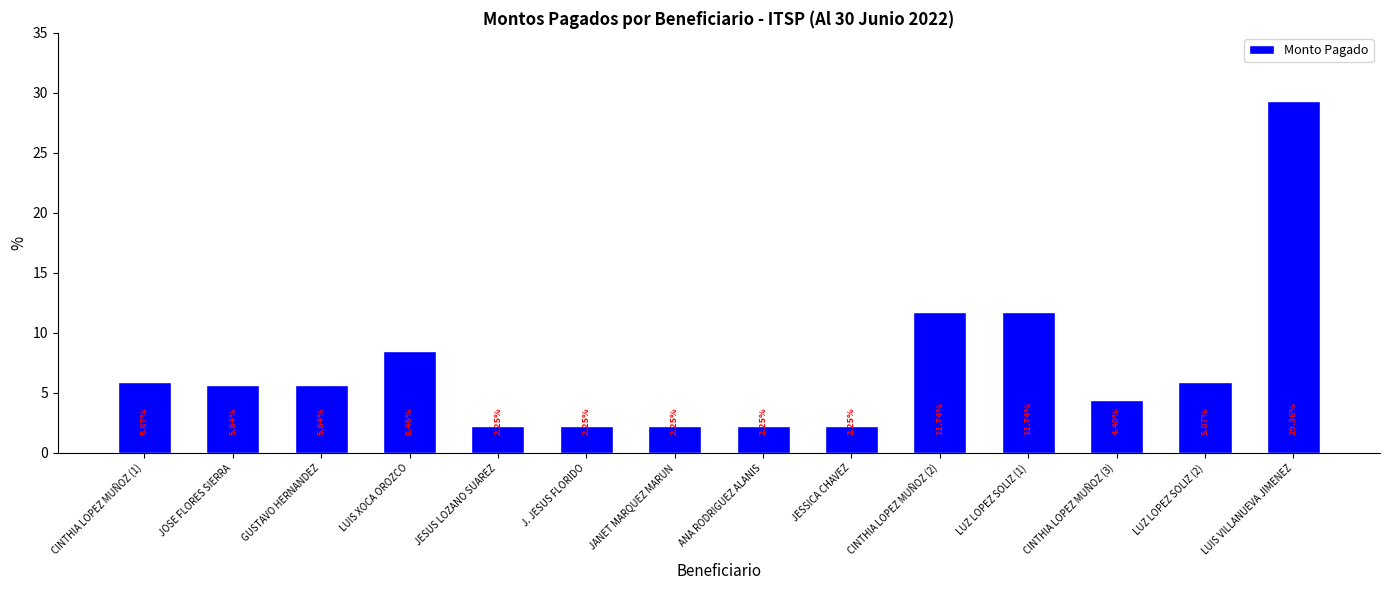

What is the difference between the maximum and minimum values?

27.1